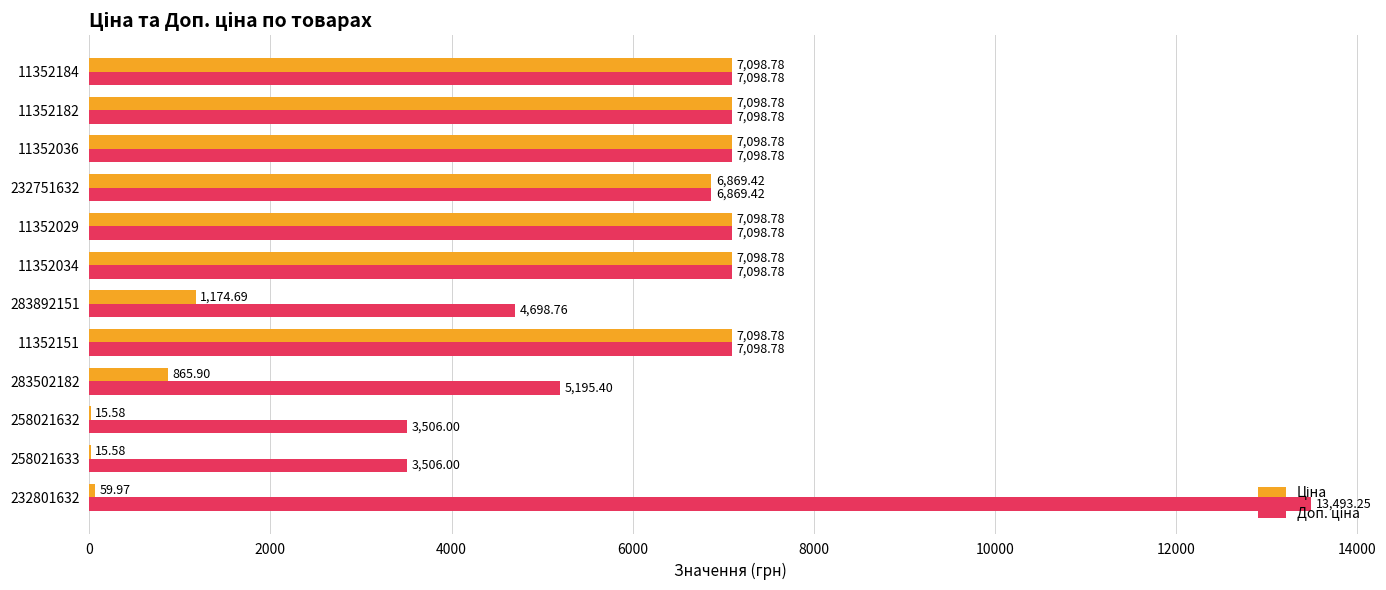

What is the total value across all series at 11352151?

14197.6